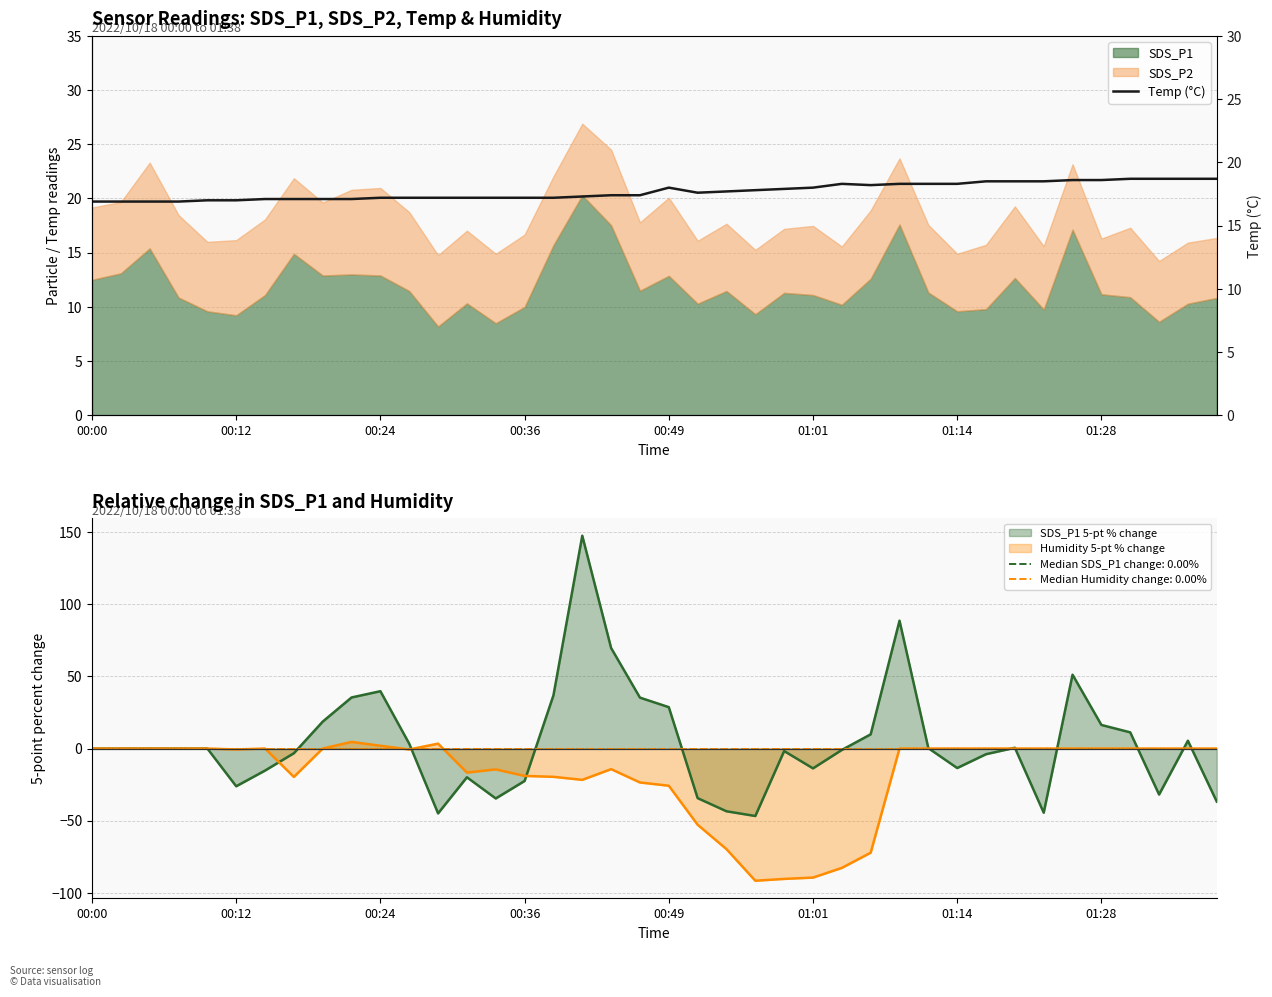

What is the highest value of the SDS_P1 5-pt % change series?

147.6